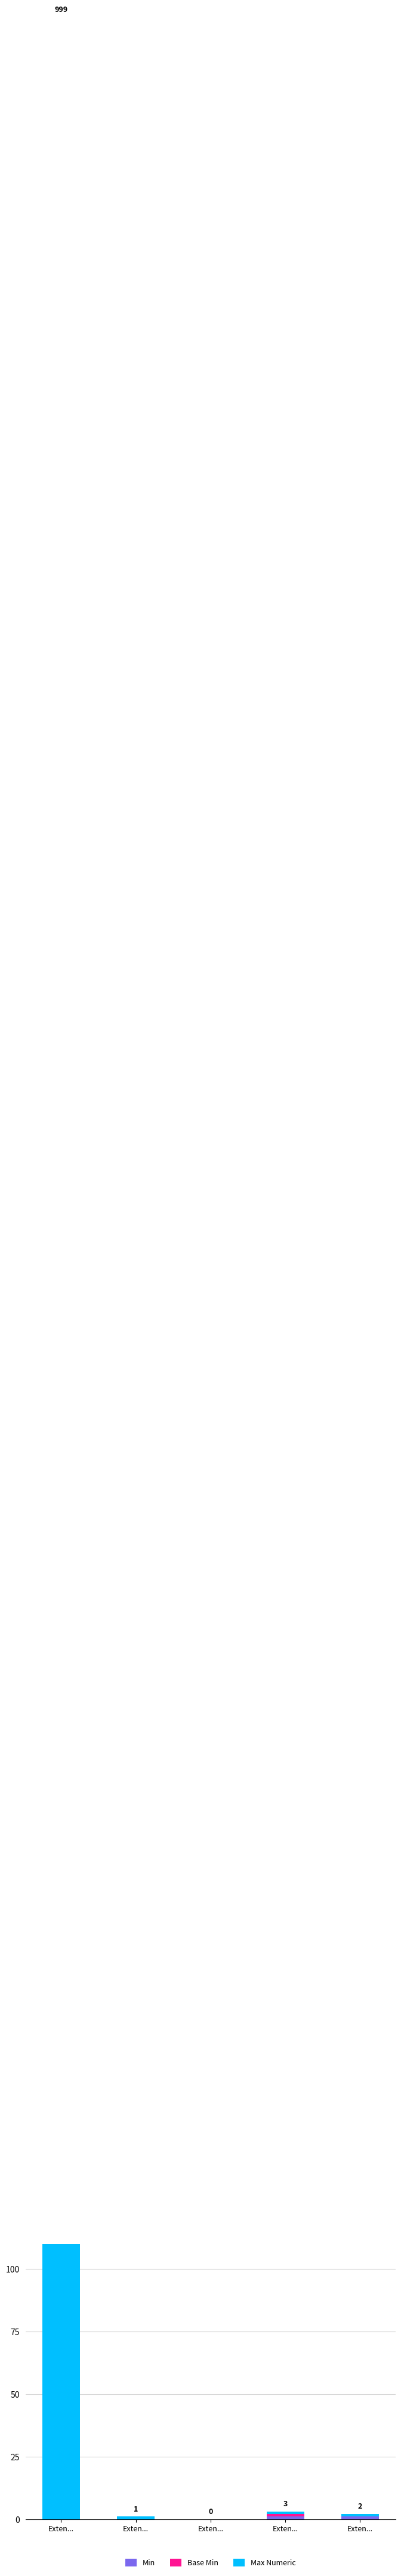

What is the highest value of the Base Min series?

1